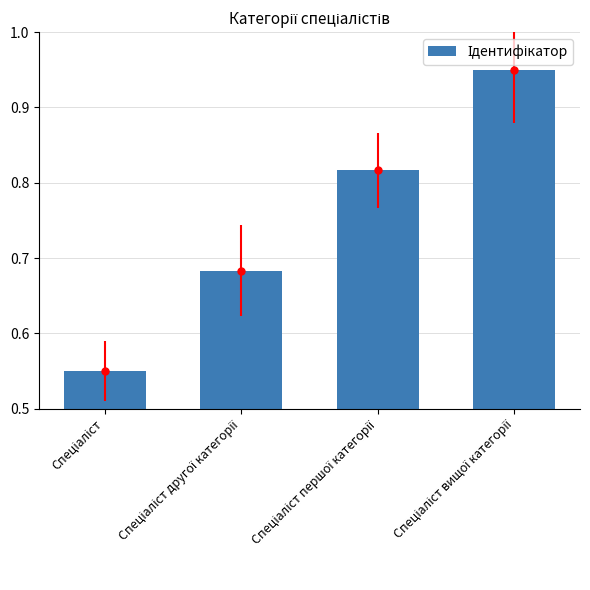

What is the minimum value shown in the chart?

0.6